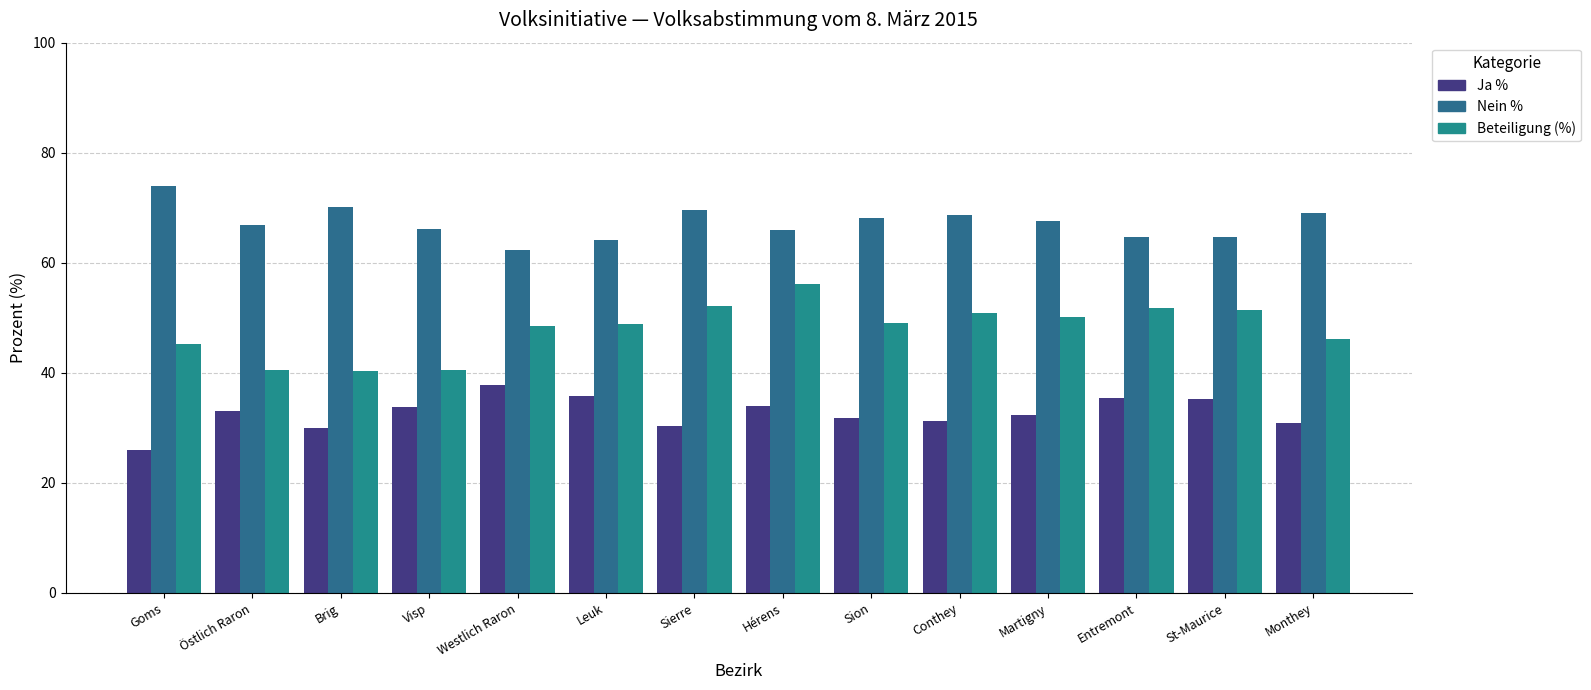

At which label does Nein % first exceed 67?

Goms